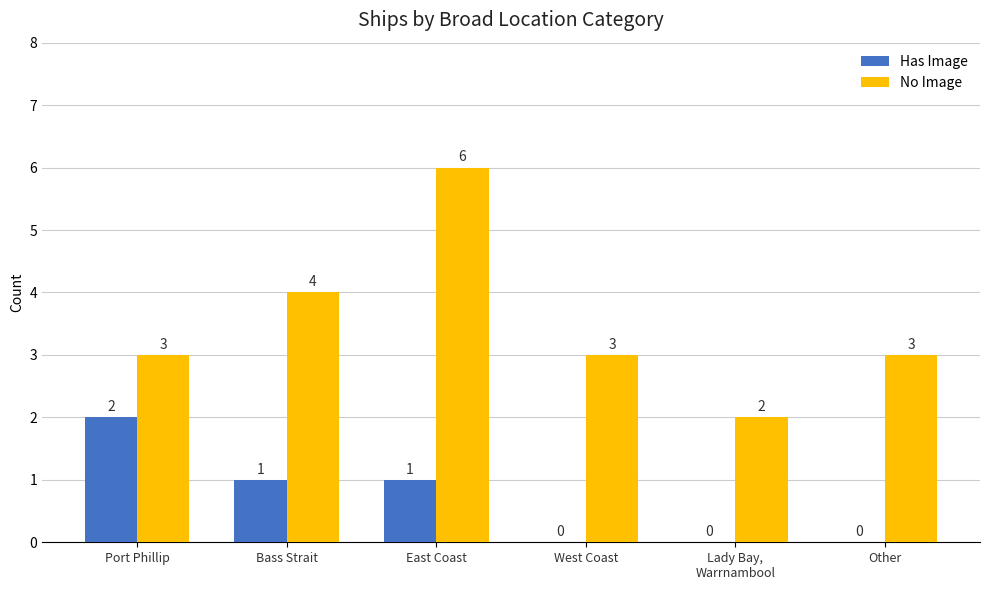

How many No Image values are between 3 and 4?

4